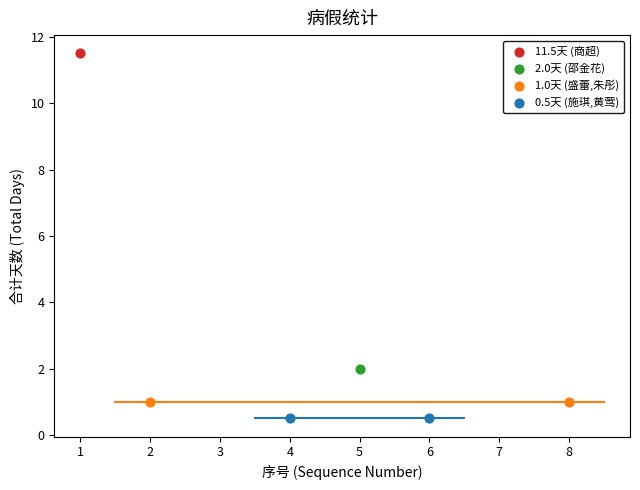

Which series reaches the maximum Y coordinate?

11.5天 (商超)